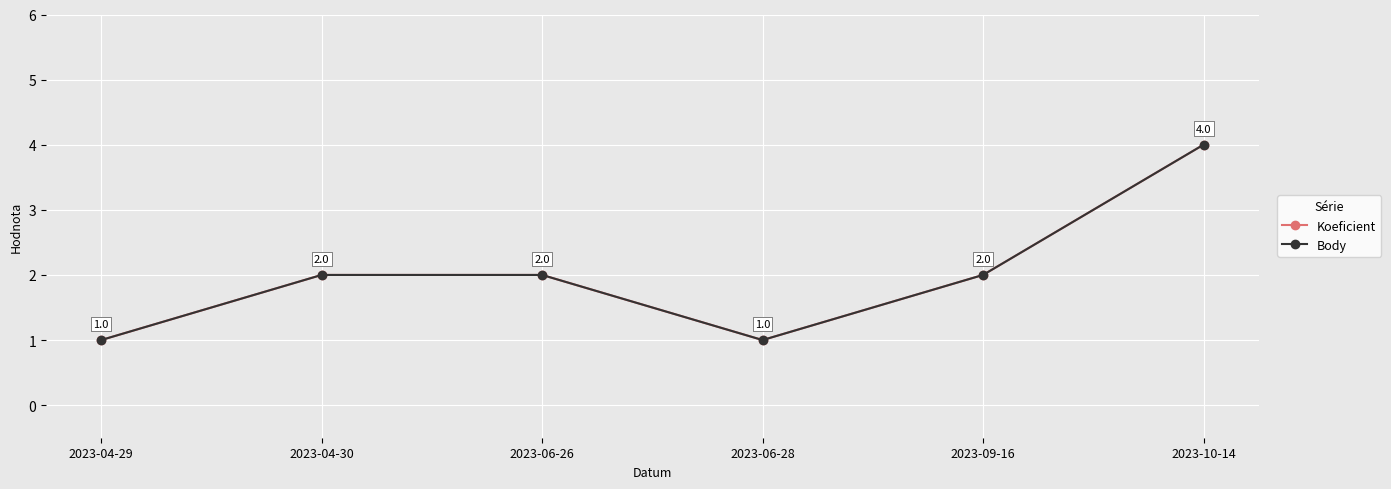

Which series has the largest total across all categories?

Koeficient